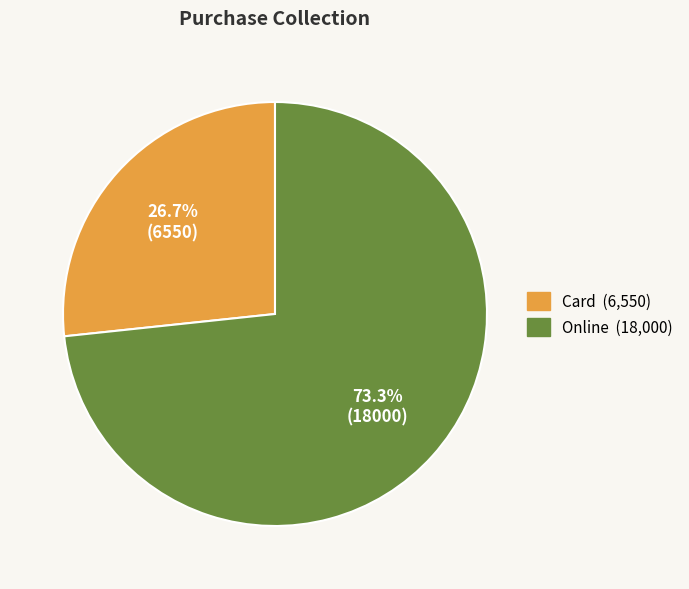

To the nearest percent, what percentage of the pie is Card?

27%